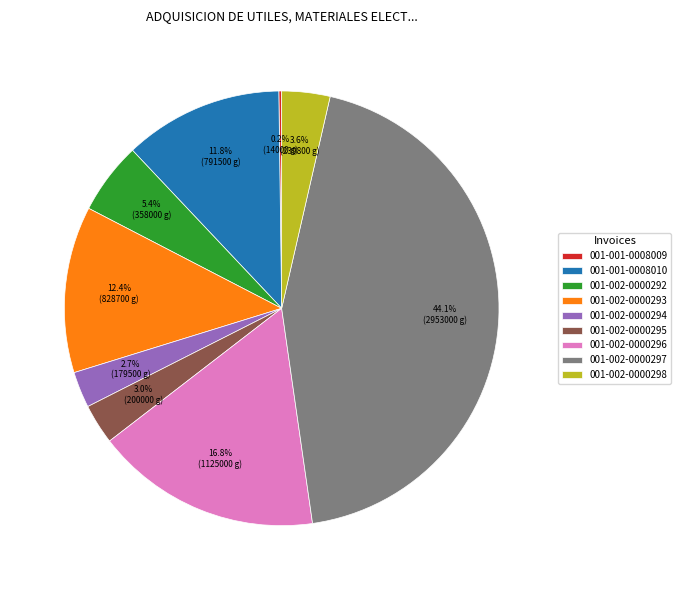

Is there a majority slice in this chart?

No